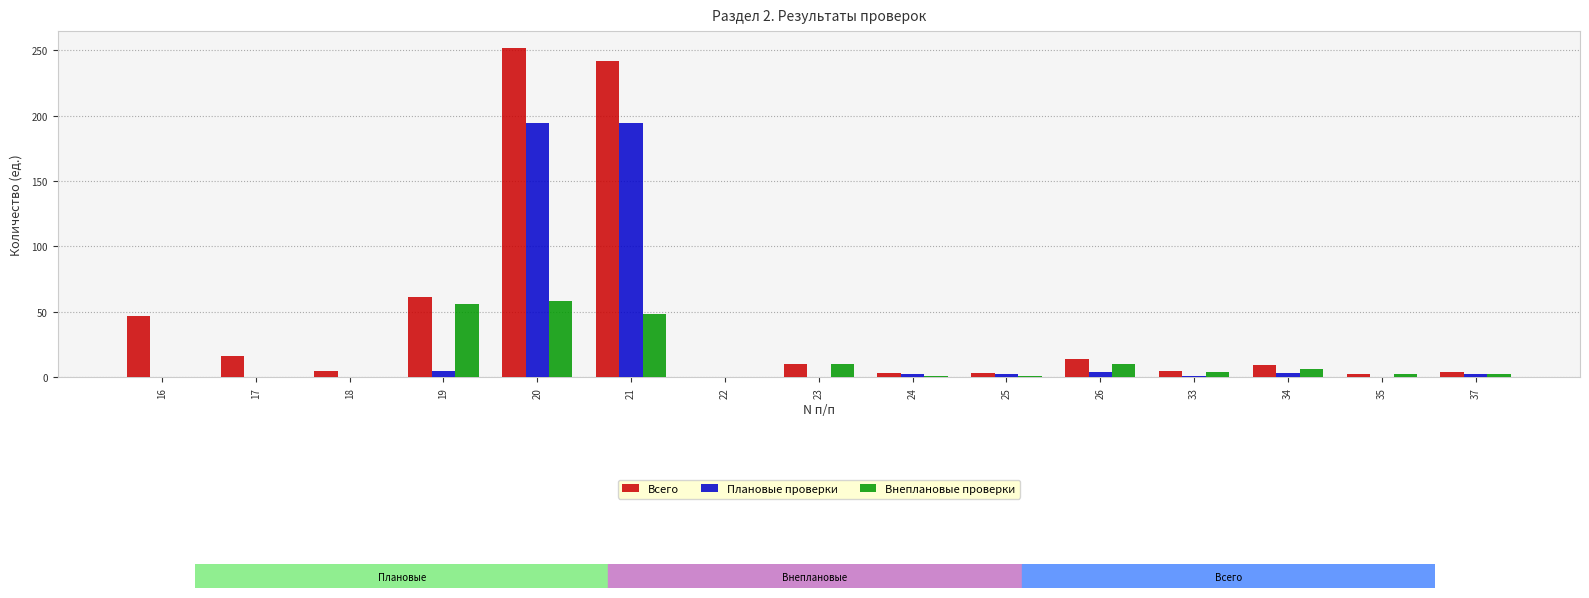

True or false: Плановые проверки has a value of 194 at 21.

True